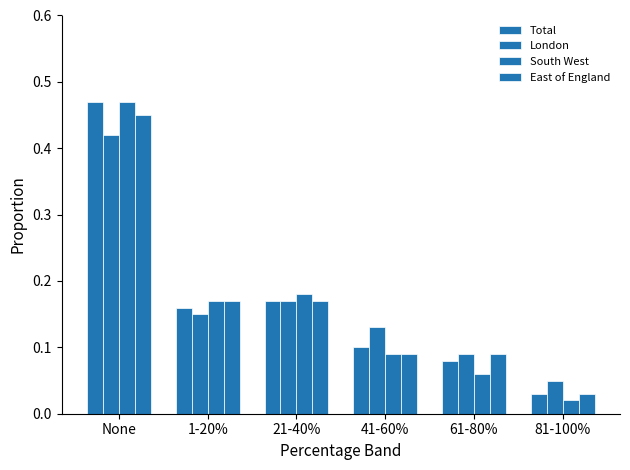

What is the label of the 3rd bar from the left?

21-40%